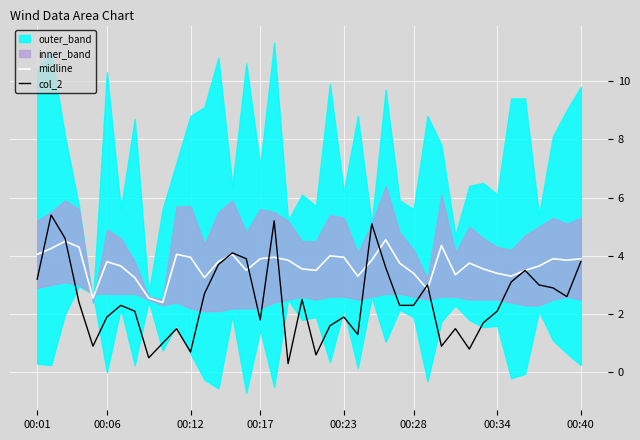

Is it true that midline equals 1.6 at 32?

False